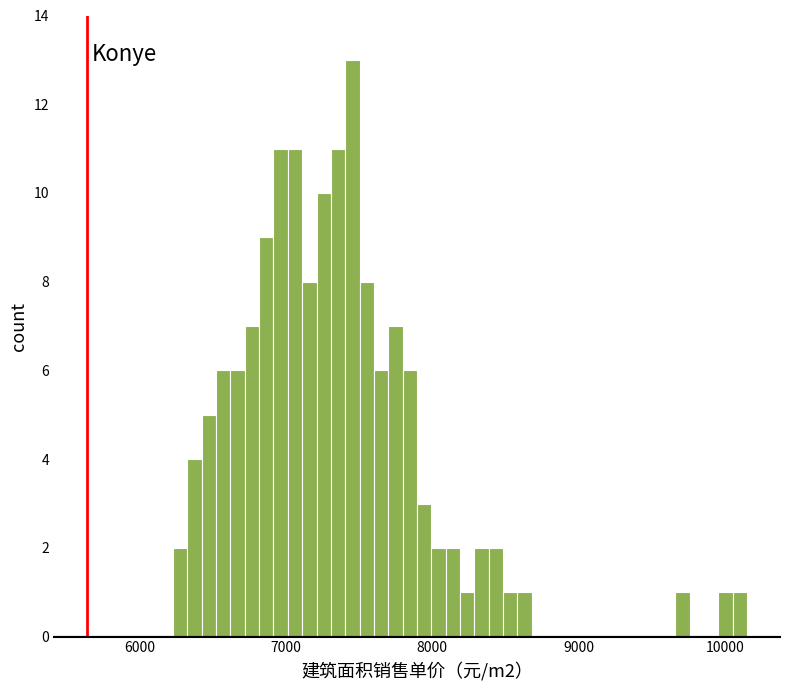

Read against the x-axis, roughly where is the centre of the tallest bar?

7500